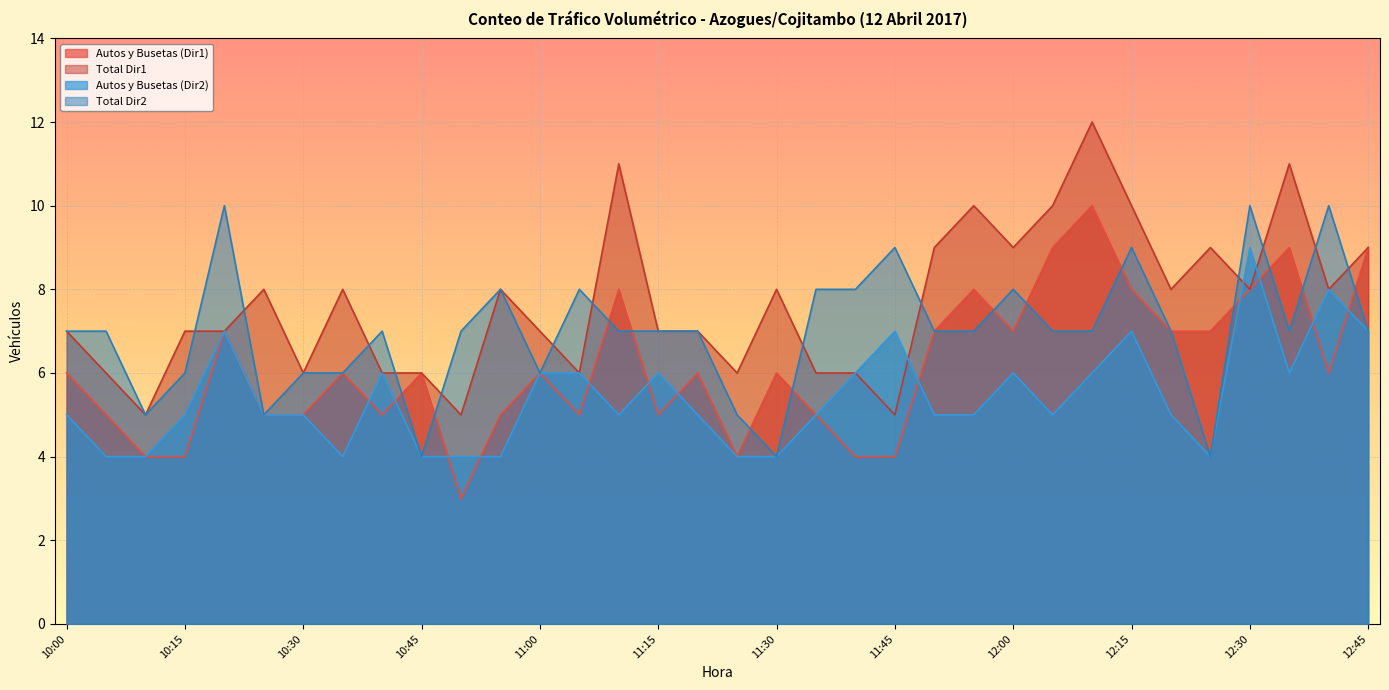

Reading left to right, what are all the values shown in this chart?

Autos y Busetas (Dir1): 6	5	4	4	7	5	5	6	5	6	3	5	6	5	8	5	6	4	6	5	4	4	7	8	7	9	10	8	7	7	8	9	6	9
Total Dir1: 7	6	5	7	7	8	6	8	6	6	5	8	7	6	11	7	7	6	8	6	6	5	9	10	9	10	12	10	8	9	8	11	8	9
Autos y Busetas (Dir2): 5	4	4	5	7	5	5	4	6	4	4	4	6	6	5	6	5	4	4	5	6	7	5	5	6	5	6	7	5	4	9	6	8	7
Total Dir2: 7	7	5	6	10	5	6	6	7	4	7	8	6	8	7	7	7	5	4	8	8	9	7	7	8	7	7	9	7	4	10	7	10	7